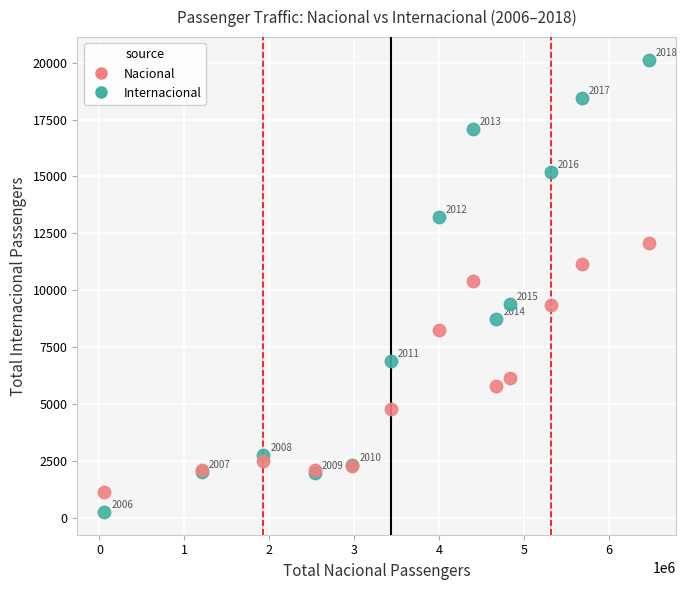

What are all the series names shown in the legend?

Nacional, Internacional